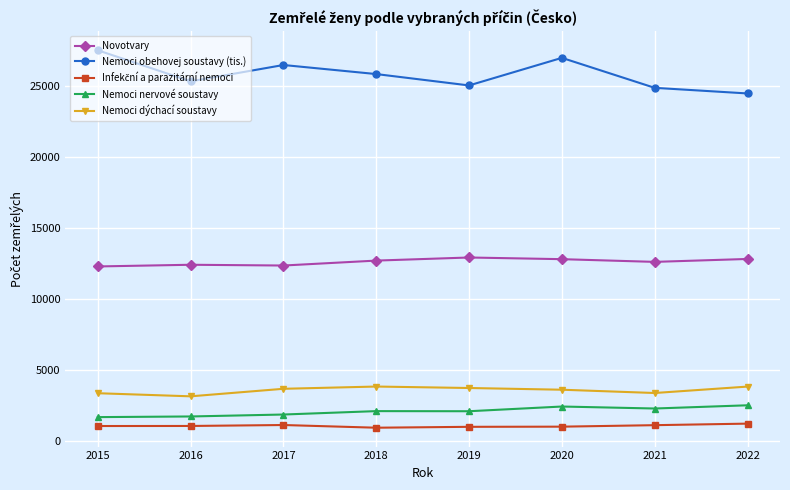

How many data points in Novotvary are less than 12715?

4